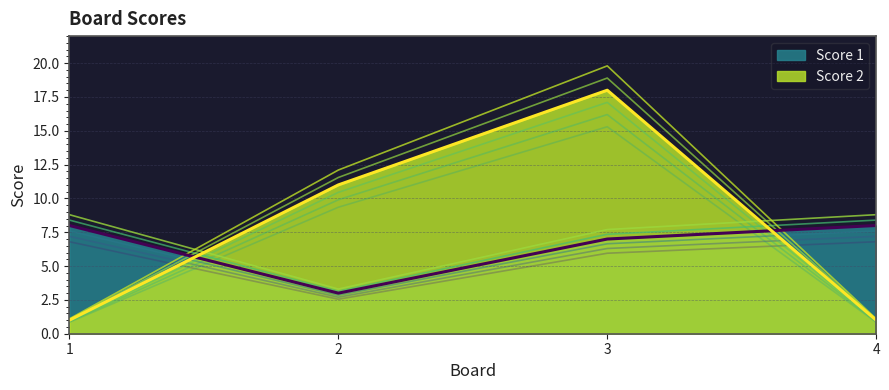

Read the Score 1 value at 1.

8